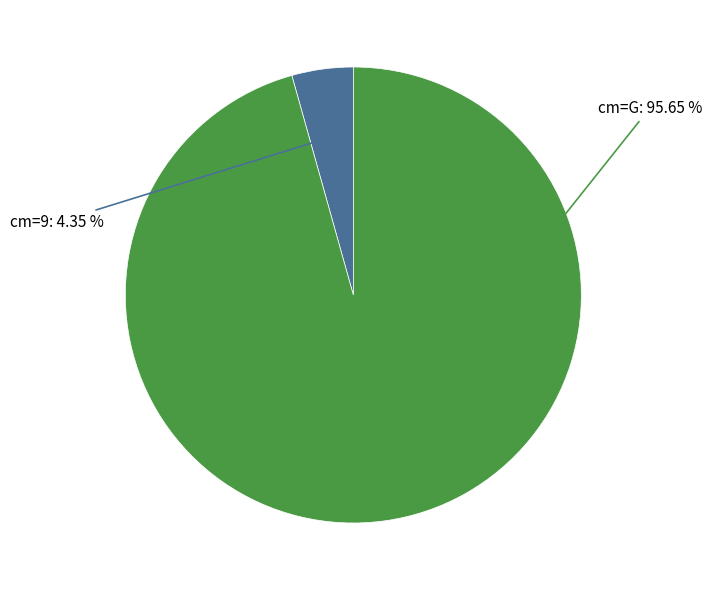

Is there any slice that represents more than half of the pie?

Yes